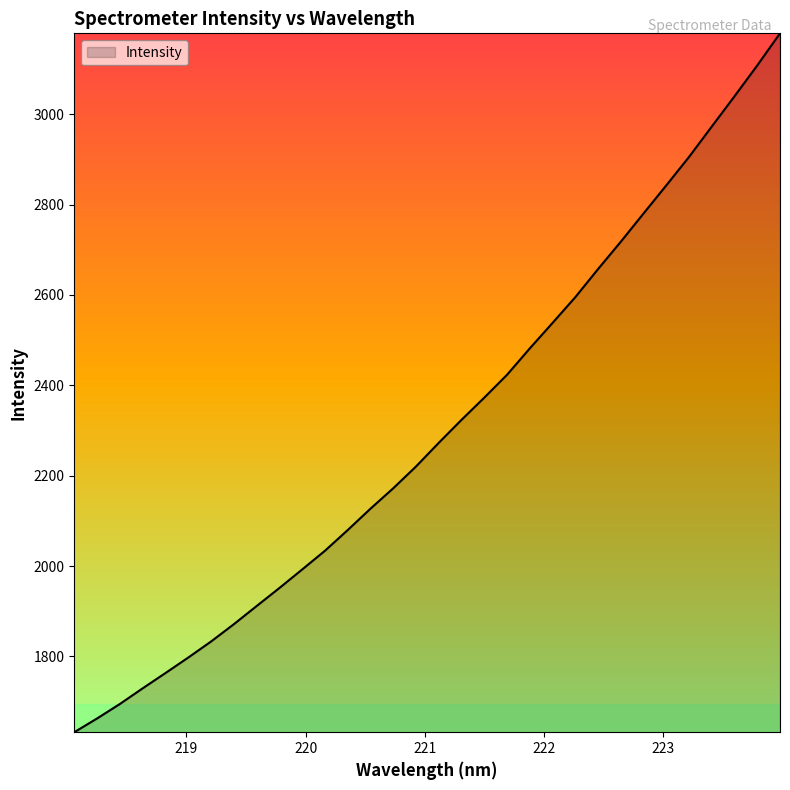

What is the minimum value shown in the chart?

1632.3